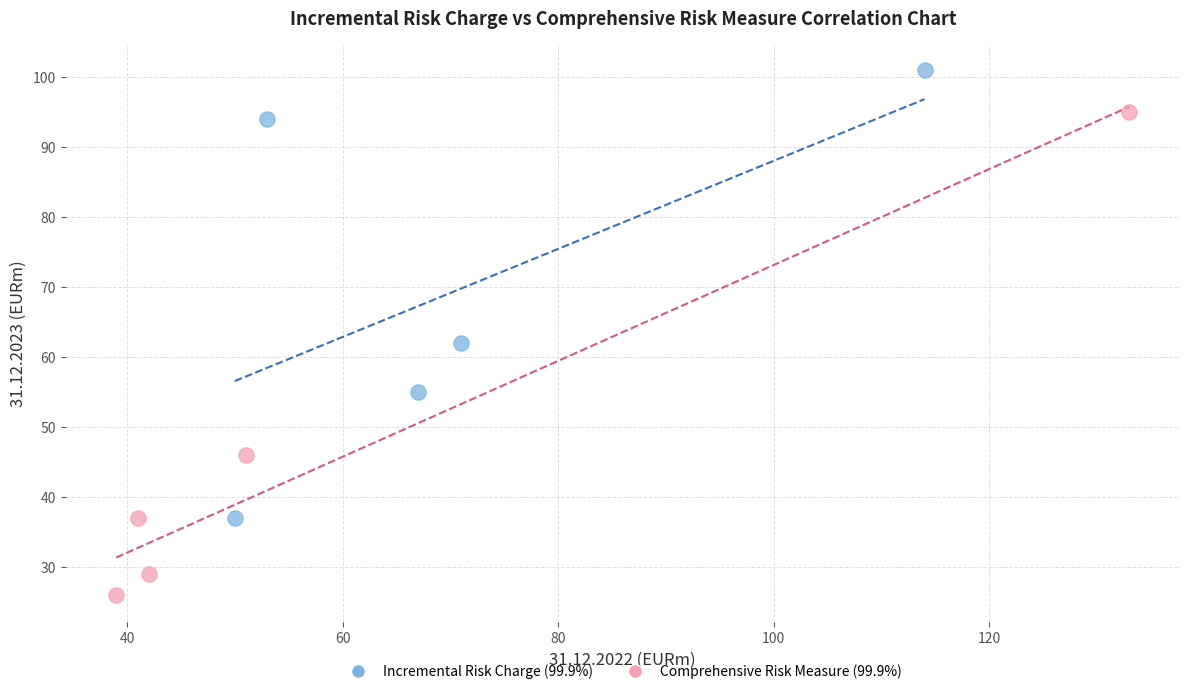

Which series reaches the minimum Y coordinate?

Comprehensive Risk Measure (99.9%)